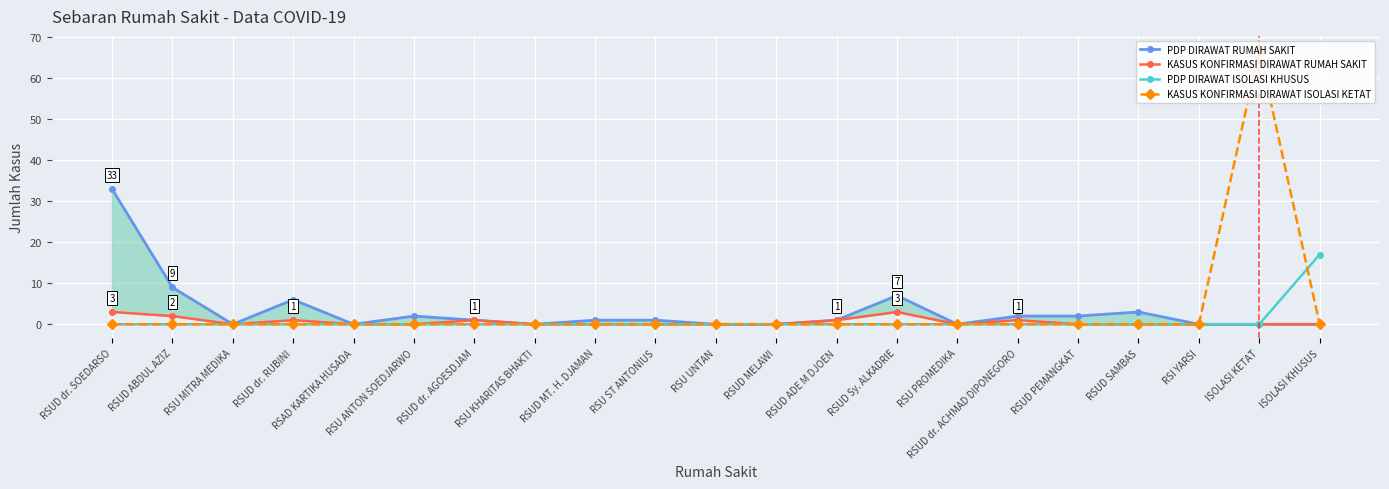

How many data points in KASUS KONFIRMASI DIRAWAT RUMAH SAKIT are above 0?

7